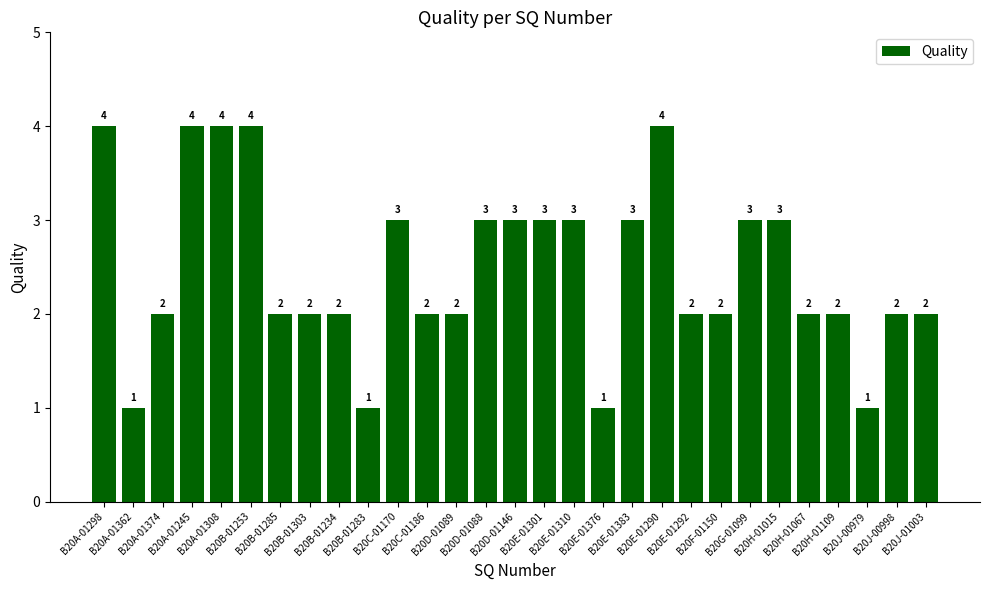

What is the greatest value displayed?

4